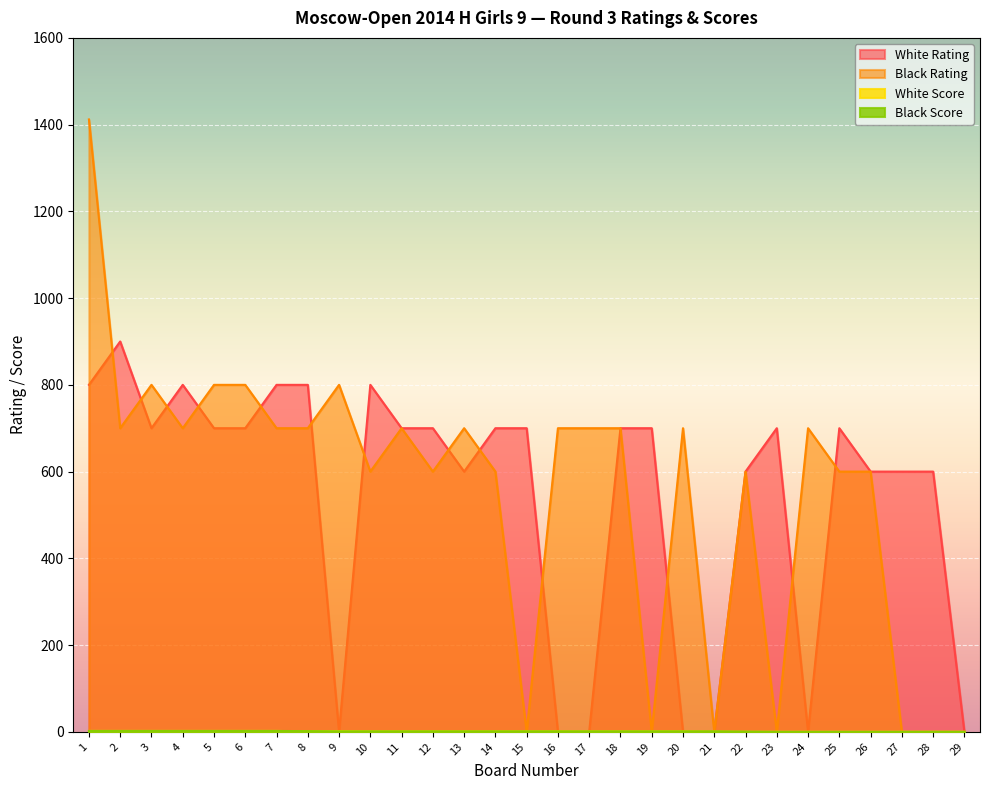

Reading left to right, transcribe all the data shown in this chart.

White Rating: 800.0	900.0	700.0	800.0	700.0	700.0	800.0	800.0	0.0	800.0	700.0	700.0	600.0	700.0	700.0	0.0	0.0	700.0	700.0	0.0	0.0	600.0	700.0	0.0	700.0	600.0	600.0	600.0	0.0
Black Rating: 1412.0	700.0	800.0	700.0	800.0	800.0	700.0	700.0	800.0	600.0	700.0	600.0	700.0	600.0	0.0	700.0	700.0	700.0	0.0	700.0	0.0	600.0	0.0	700.0	600.0	600.0	0.0	0.0	0.0
White Score: 2.0	2.0	2.0	2.0	2.0	2.0	2.0	1.0	1.5	1.0	1.0	1.0	1.0	1.0	1.0	1.0	1.0	1.0	1.0	1.0	0.5	0.0	0.0	0.0	0.0	0.0	0.0	0.0	0.0
Black Score: 2.0	2.0	2.0	2.0	2.0	2.0	2.0	1.5	1.0	1.0	1.0	1.0	1.0	1.0	1.0	1.0	1.0	1.0	1.0	1.0	1.0	0.5	0.0	0.0	0.0	0.0	0.0	0.0	0.0